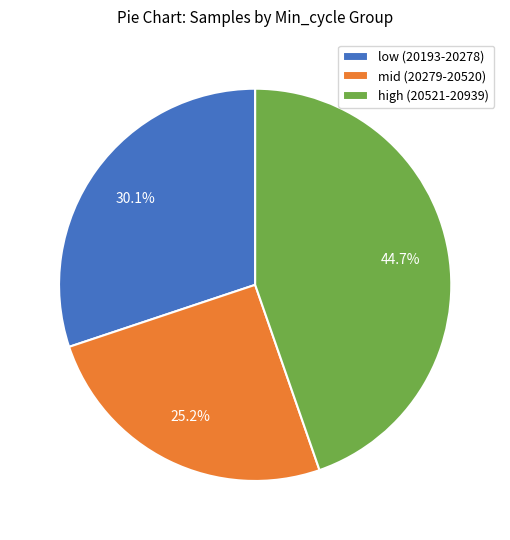

Rank the categories by value from highest to lowest.

high (20521-20939), low (20193-20278), mid (20279-20520)